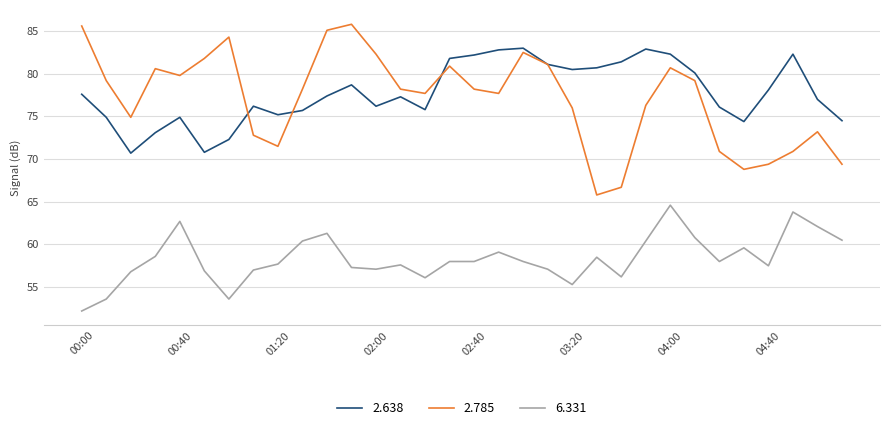

Which series has the largest range (max minus min)?

2.785